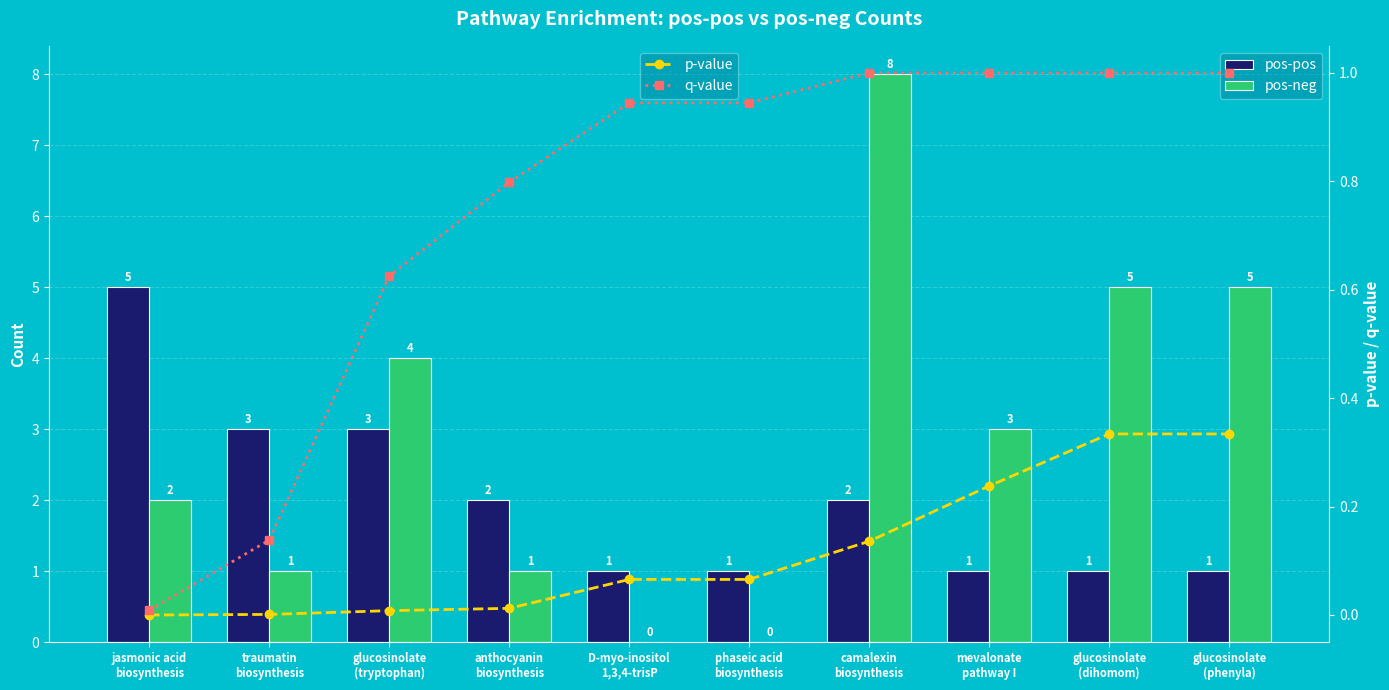

What is the maximum value for p-value?

0.3